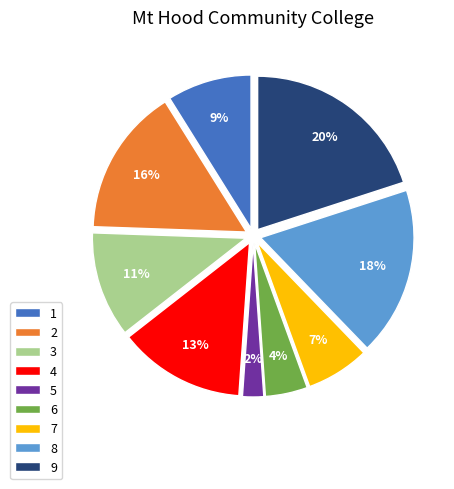

Is it true that 6 is 17% of the pie?

False